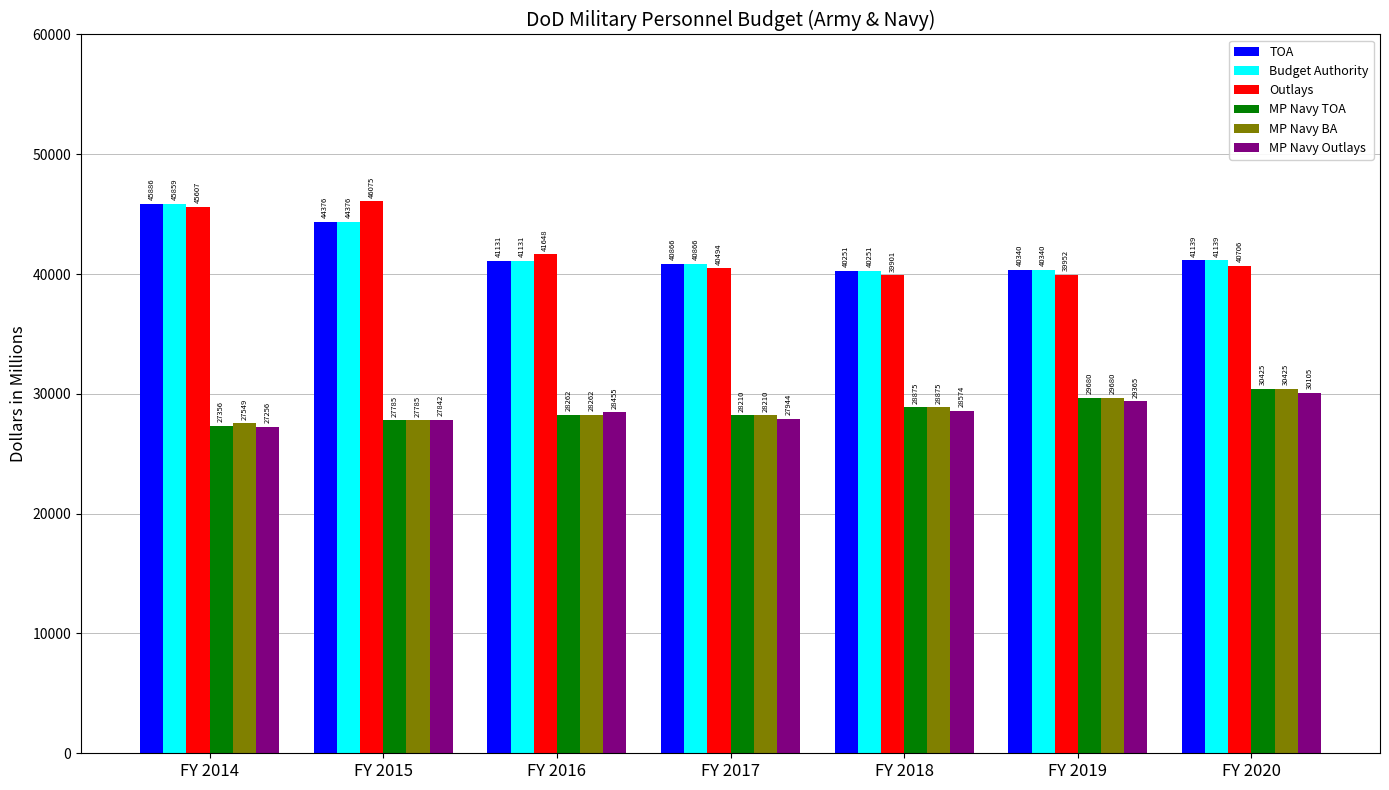

What is the value of the TOA bar at the 5th from the left?

40251